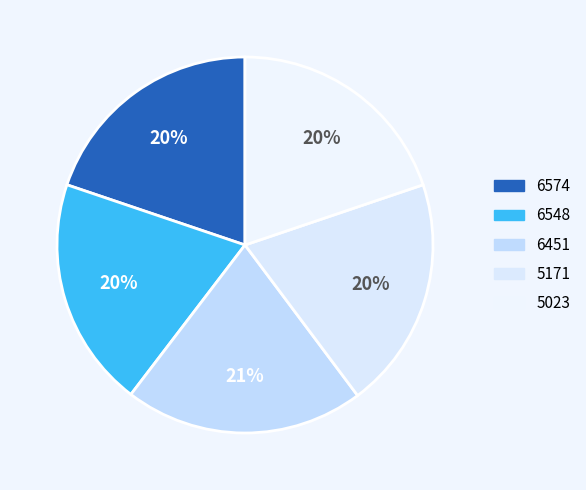

How many slices are in this pie chart?

5